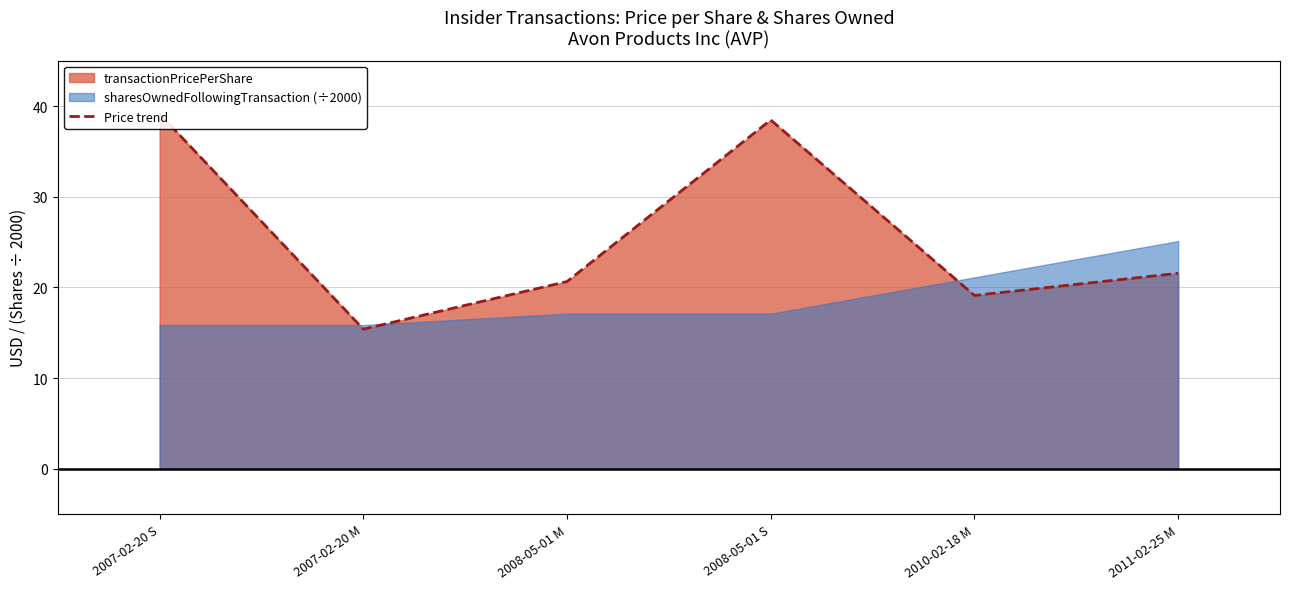

Does the chart display data point markers on the line(s)?

No